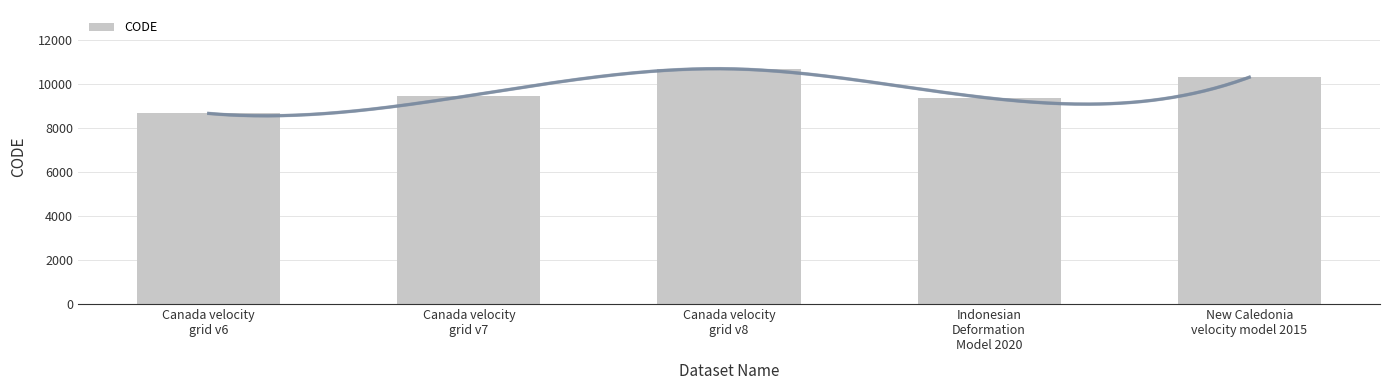

Reading left to right, transcribe all the data shown in this chart.

Canada velocity
grid v6=8676	Canada velocity
grid v7=9483	Canada velocity
grid v8=10707	Indonesian
Deformation
Model 2020=9375	New Caledonia
velocity model 2015=10323